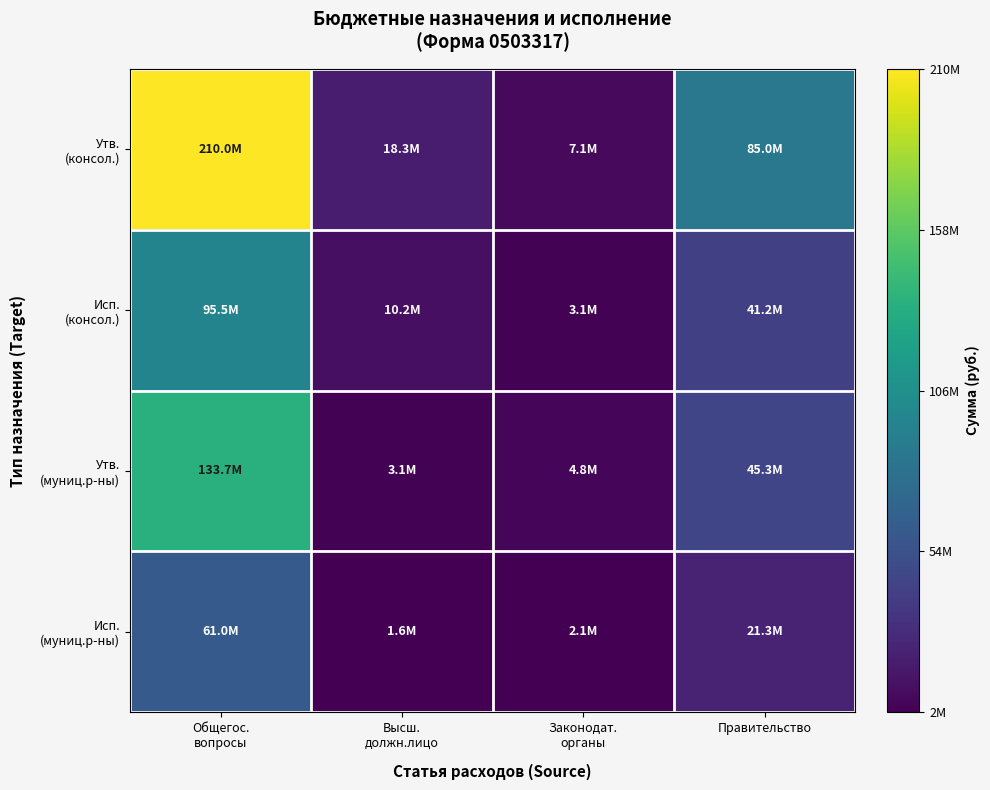

What is the total value across all series at Высш.
должн.лицо?

33187003.3